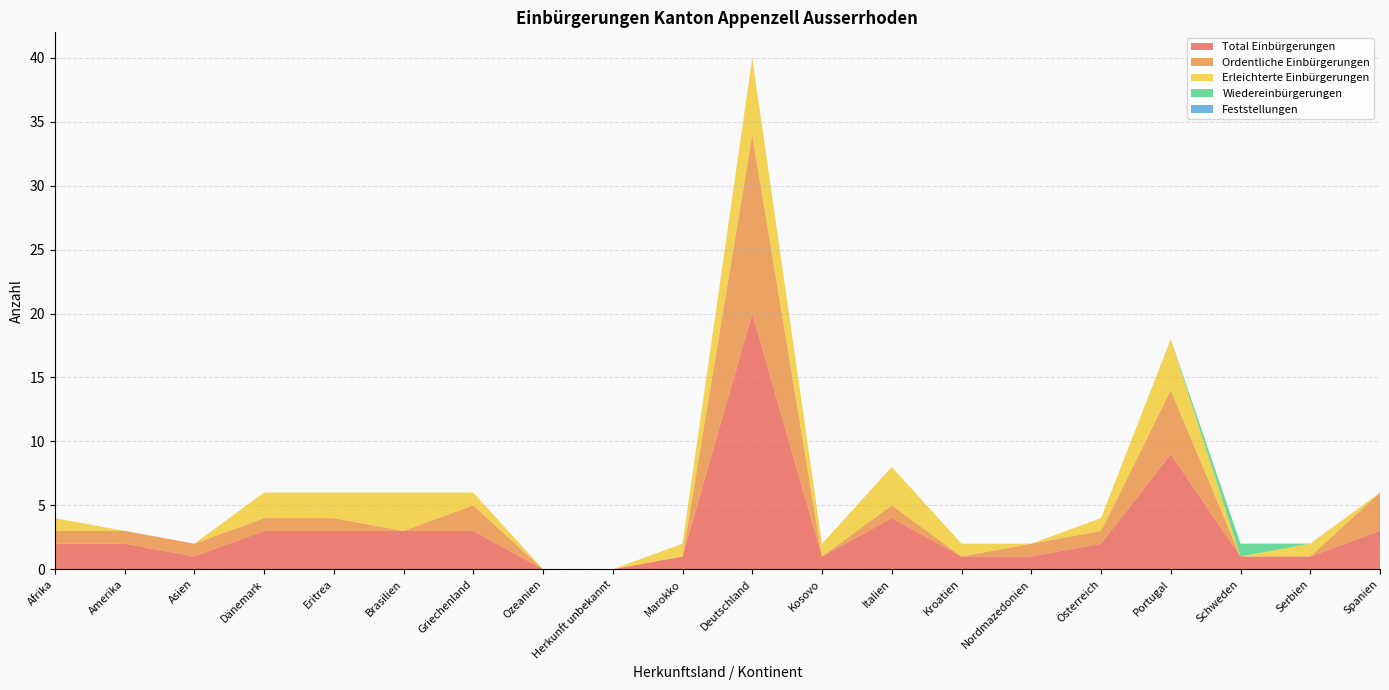

Reading left to right, what are all the values shown in this chart?

Total Einbürgerungen: 2	2	1	3	3	3	3	0	0	1	20	1	4	1	1	2	9	1	1	3
Ordentliche Einbürgerungen: 1	1	1	1	1	0	2	0	0	0	14	0	1	0	1	1	5	0	0	3
Erleichterte Einbürgerungen: 1	0	0	2	2	3	1	0	0	1	6	1	3	1	0	1	4	0	1	0
Wiedereinbürgerungen: 0	0	0	0	0	0	0	0	0	0	0	0	0	0	0	0	0	1	0	0
Feststellungen: 0	0	0	0	0	0	0	0	0	0	0	0	0	0	0	0	0	0	0	0